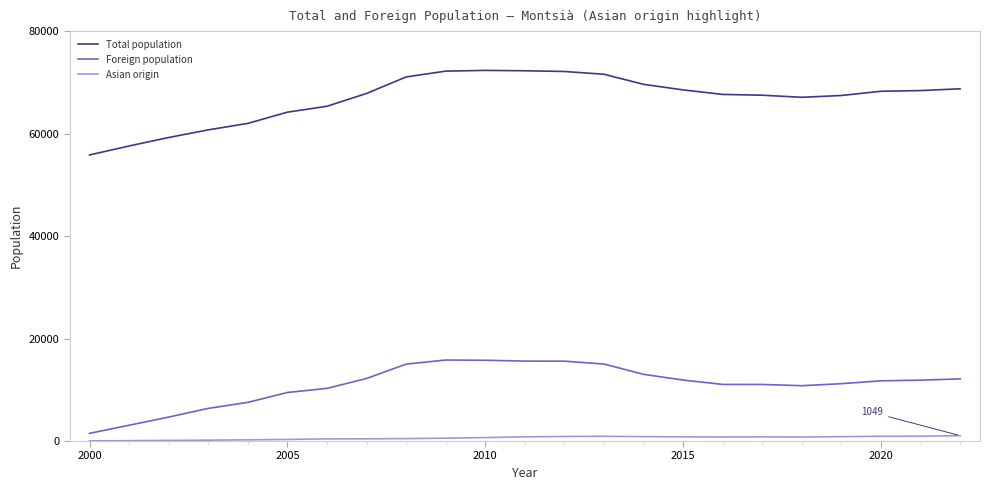

How many series are shown in this chart?

3